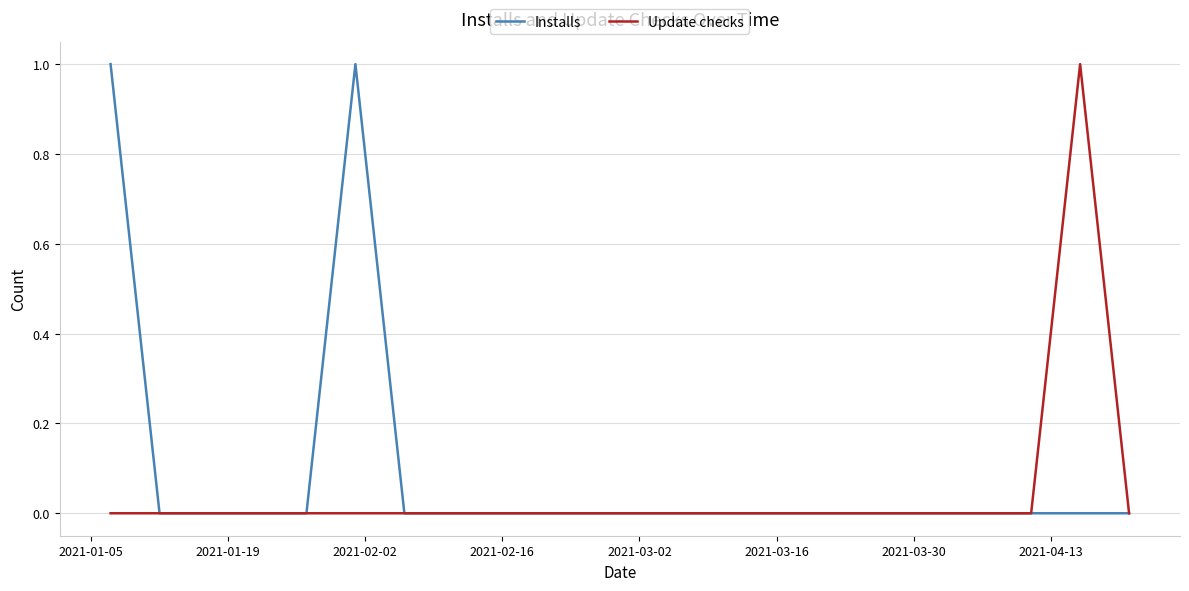

List the series in order of their overall mean, lowest first.

Update checks, Installs